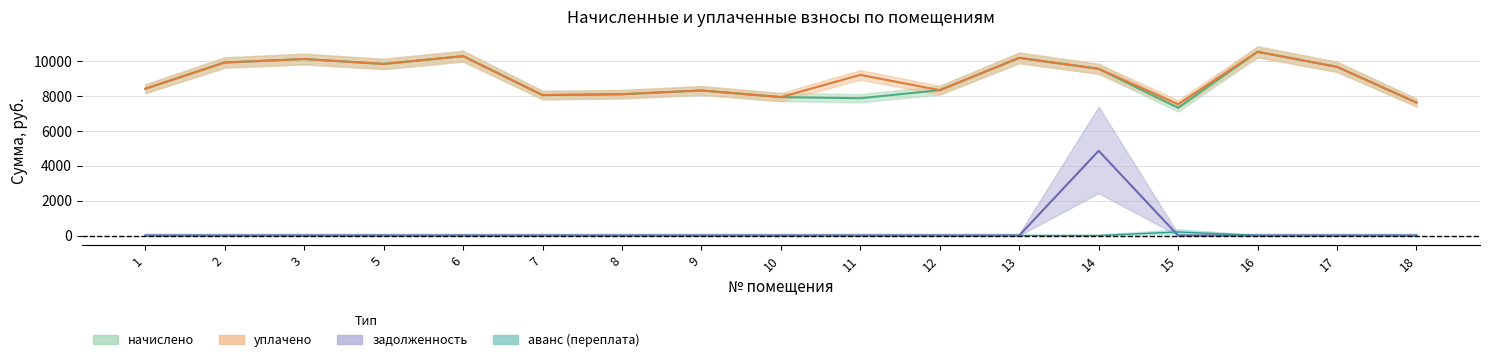

Reading left to right, list all the values displayed in this chart.

начислено: 1=8429.0	2=9936.0	3=10134.7	5=9853.2	6=10300.3	7=8064.7	8=8114.4	9=8329.7	10=7948.8	11=7882.6	12=8346.2	13=10201.0	14=9571.7	15=7336.1	16=10548.7	17=9687.6	18=7634.2
уплачено: 1=8429.0	2=9936.0	3=10134.7	5=9853.2	6=10300.3	7=8064.7	8=8114.4	9=8329.7	10=7948.8	11=9225.7	12=8346.2	13=10201.4	14=9574.6	15=7539.9	16=10548.7	17=9687.6	18=7634.2
задолженность: 1=0.0	2=0.0	3=0.0	5=0.0	6=0.0	7=0.0	8=0.0	9=0.0	10=0.0	11=0.0	12=0.0	13=0.0	14=4865.2	15=0.0	16=0.0	17=0.0	18=0.0
аванс (переплата): 1=0.0	2=0.0	3=0.0	5=0.0	6=0.0	7=0.0	8=0.0	9=0.0	10=0.0	11=0.0	12=0.0	13=0.8	14=0.0	15=203.8	16=0.0	17=1.4	18=0.0